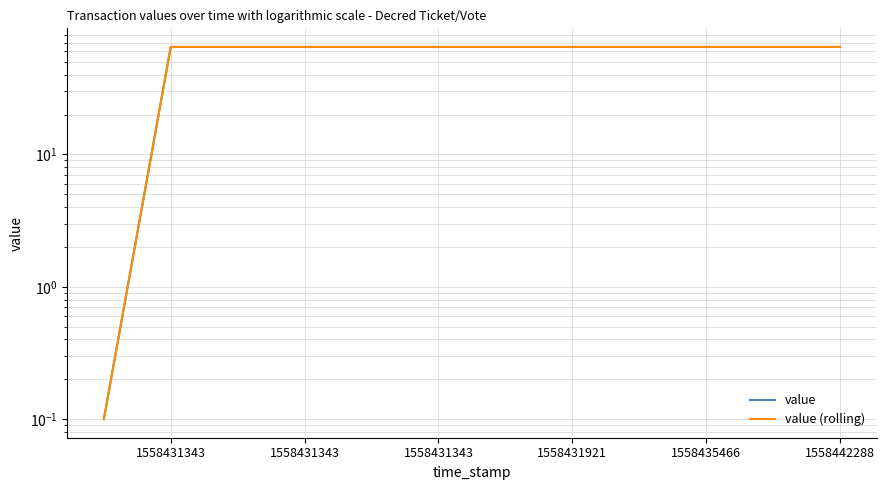

Is the value of value (rolling) at 1558431343 greater than the value of value at 1558442288?

No